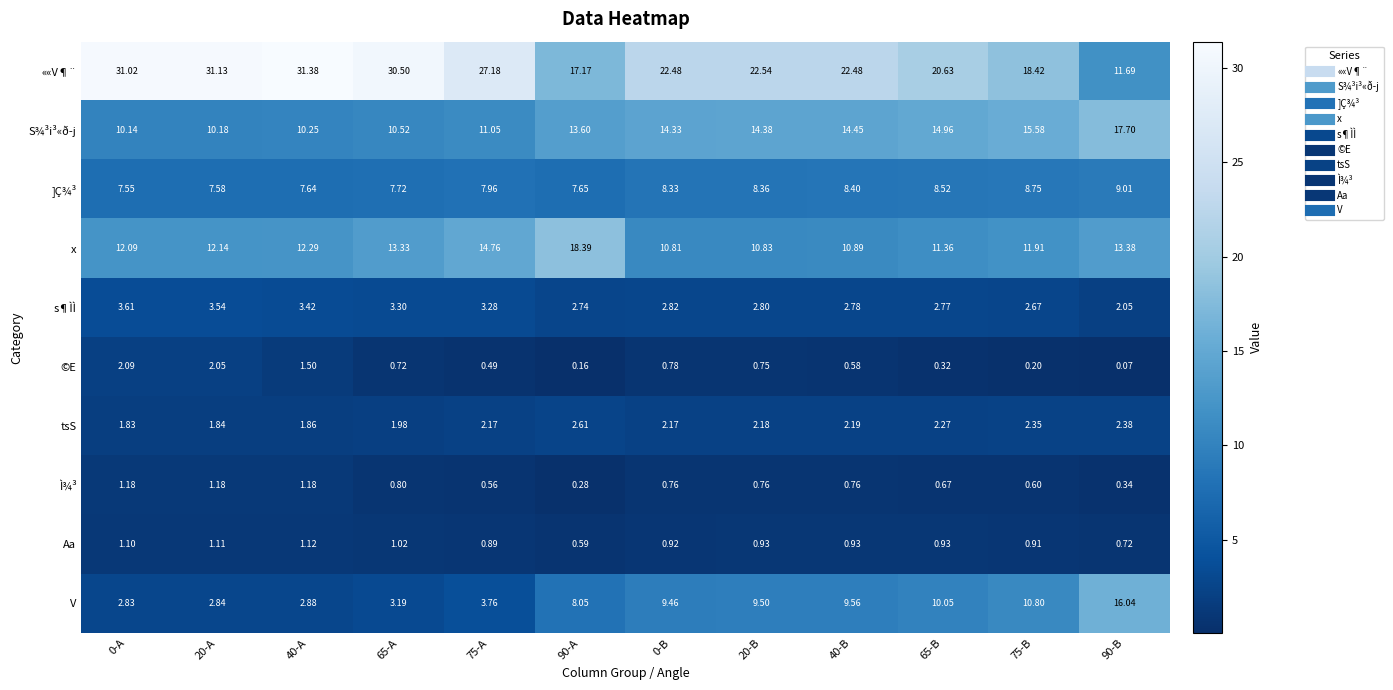

Rank the series at 20-B from highest to lowest value.

««V¶¨, S¾³i³«ð­j, x, V, ]Ç¾³, s¶ÌÌ, tsS, Aa, Ì¾³, ©E